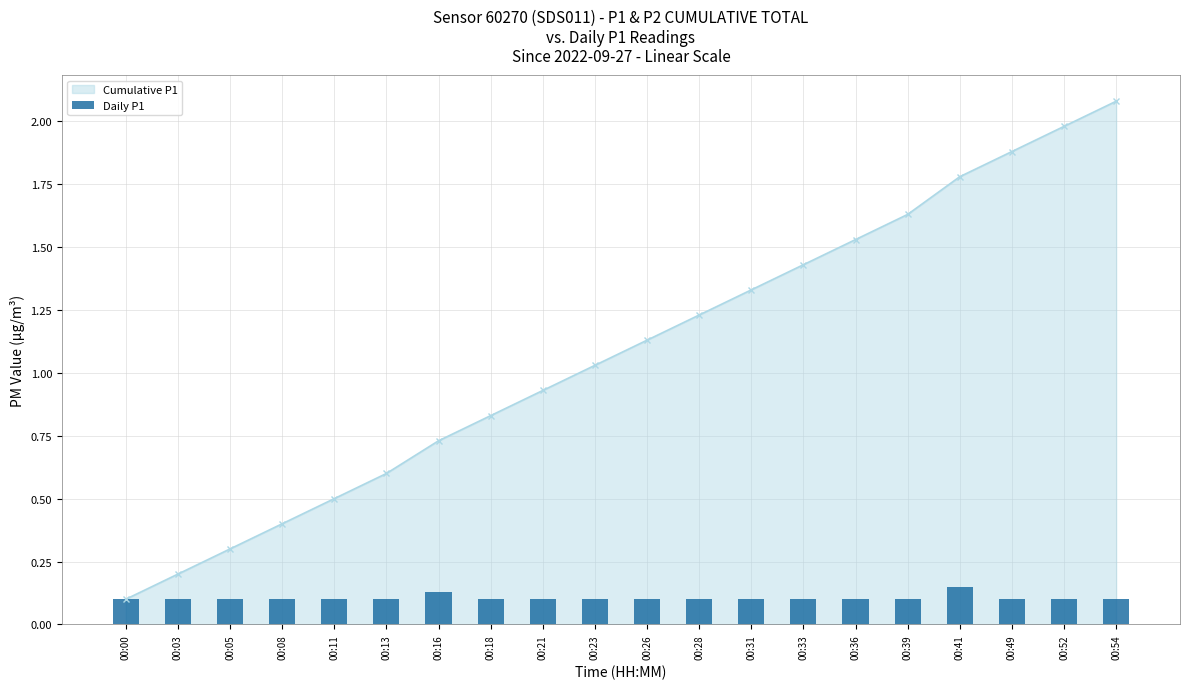

Rank the categories by Cumulative P1 value from highest to lowest.

00:54, 00:52, 00:49, 00:41, 00:39, 00:36, 00:33, 00:31, 00:28, 00:26, 00:23, 00:21, 00:18, 00:16, 00:13, 00:11, 00:08, 00:05, 00:03, 00:00